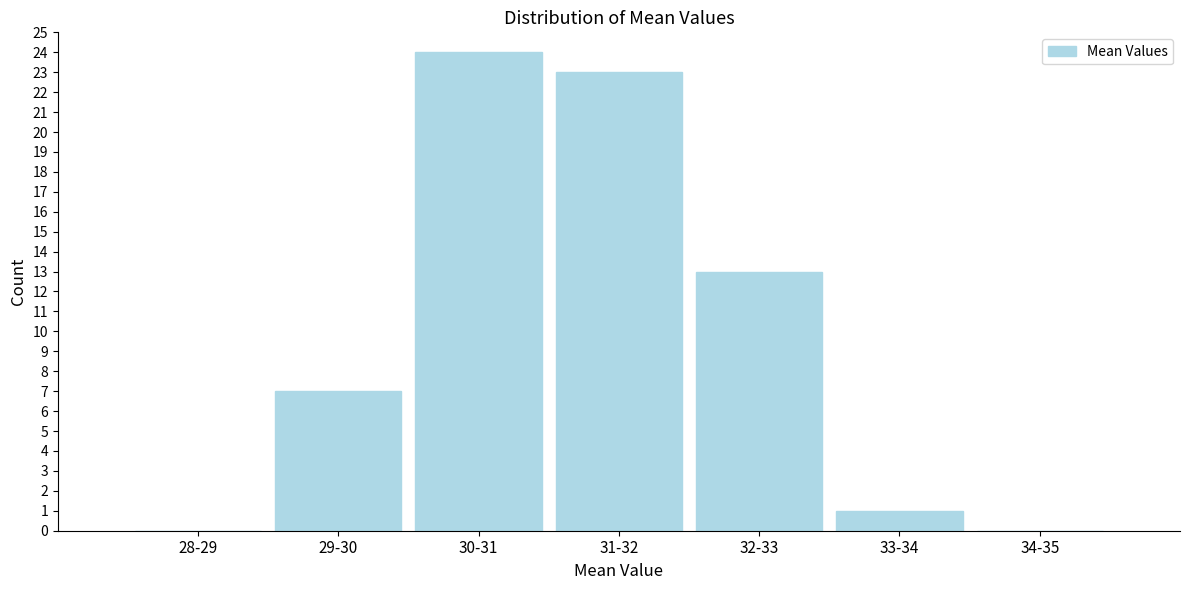

Reading left to right, transcribe all the data shown in this chart.

28-29=0	29-30=7	30-31=24	31-32=23	32-33=13	33-34=1	34-35=0